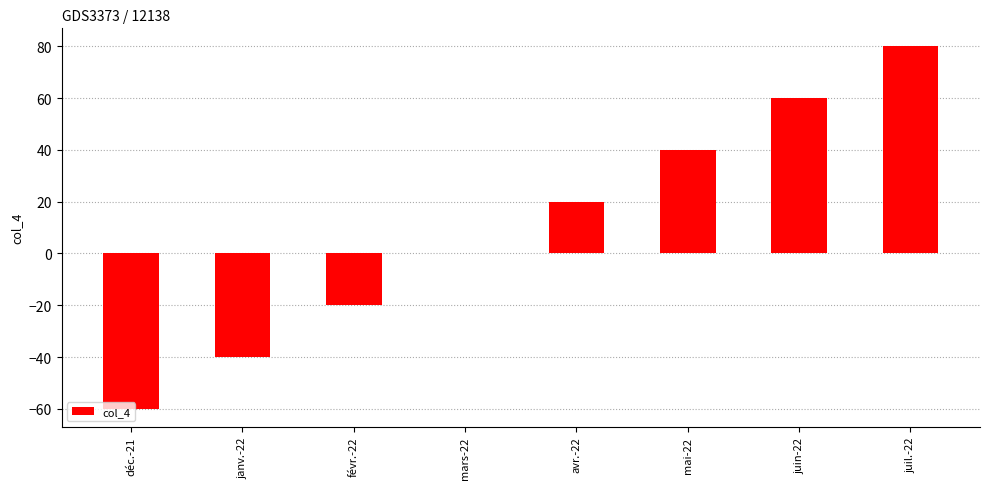

What is the average value?

10